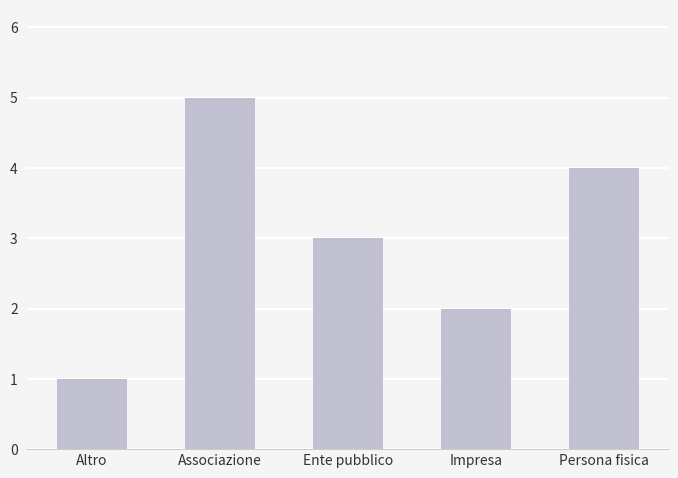

List the labels in order of value, smallest first.

Altro, Impresa, Ente pubblico, Persona fisica, Associazione